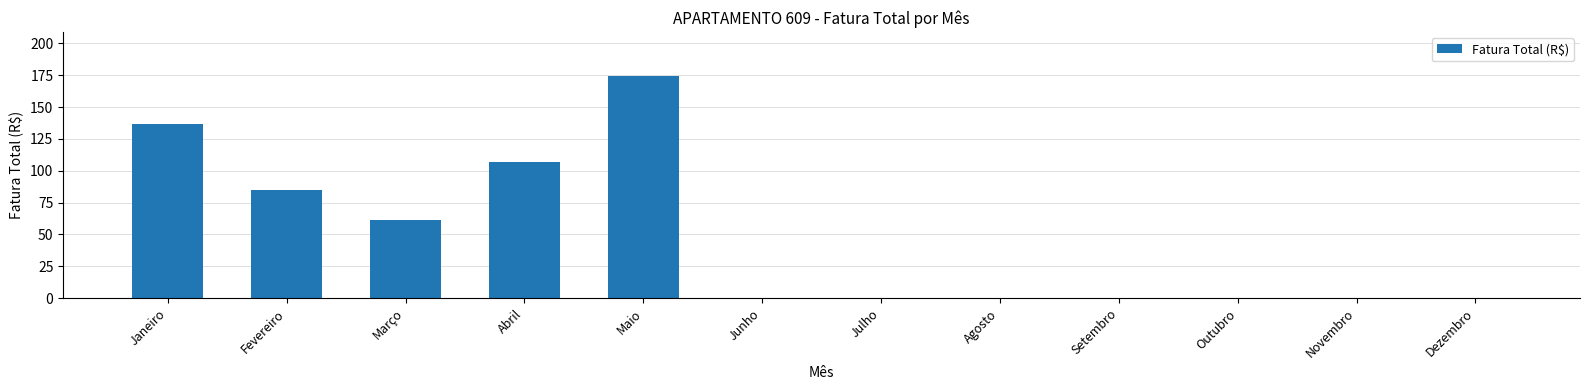

True or false: the data shows 23.8 at Março.

False